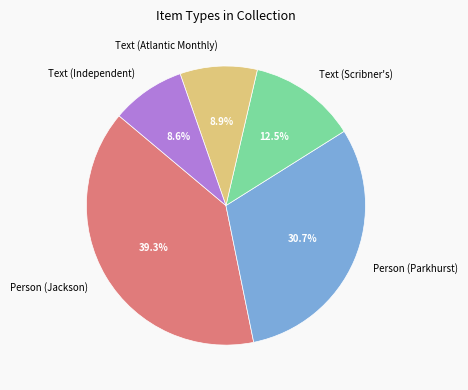

What is the largest slice in the pie chart?

Person (Jackson)